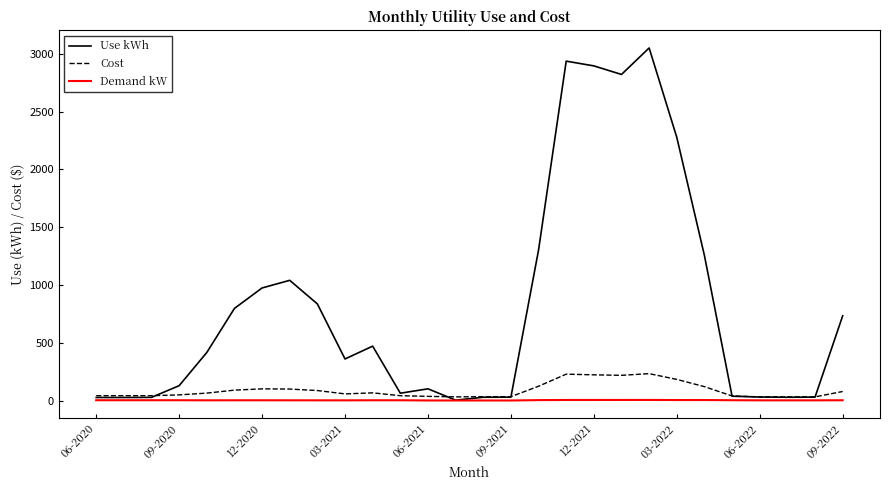

Which series has the largest range (max minus min)?

Use kWh